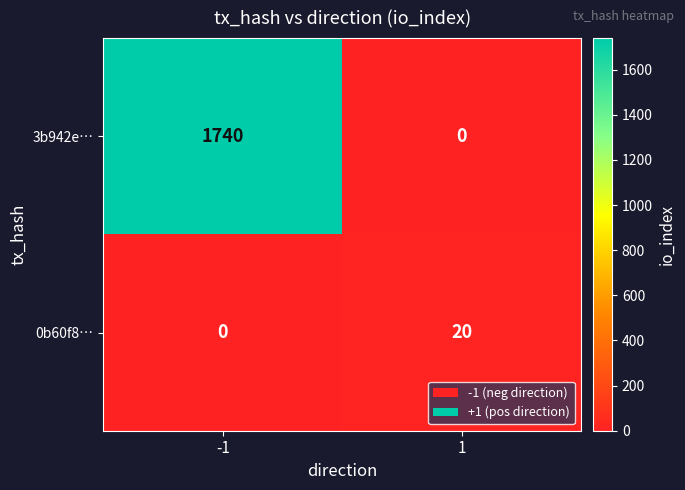

At which category is the sum across all series the highest?

-1